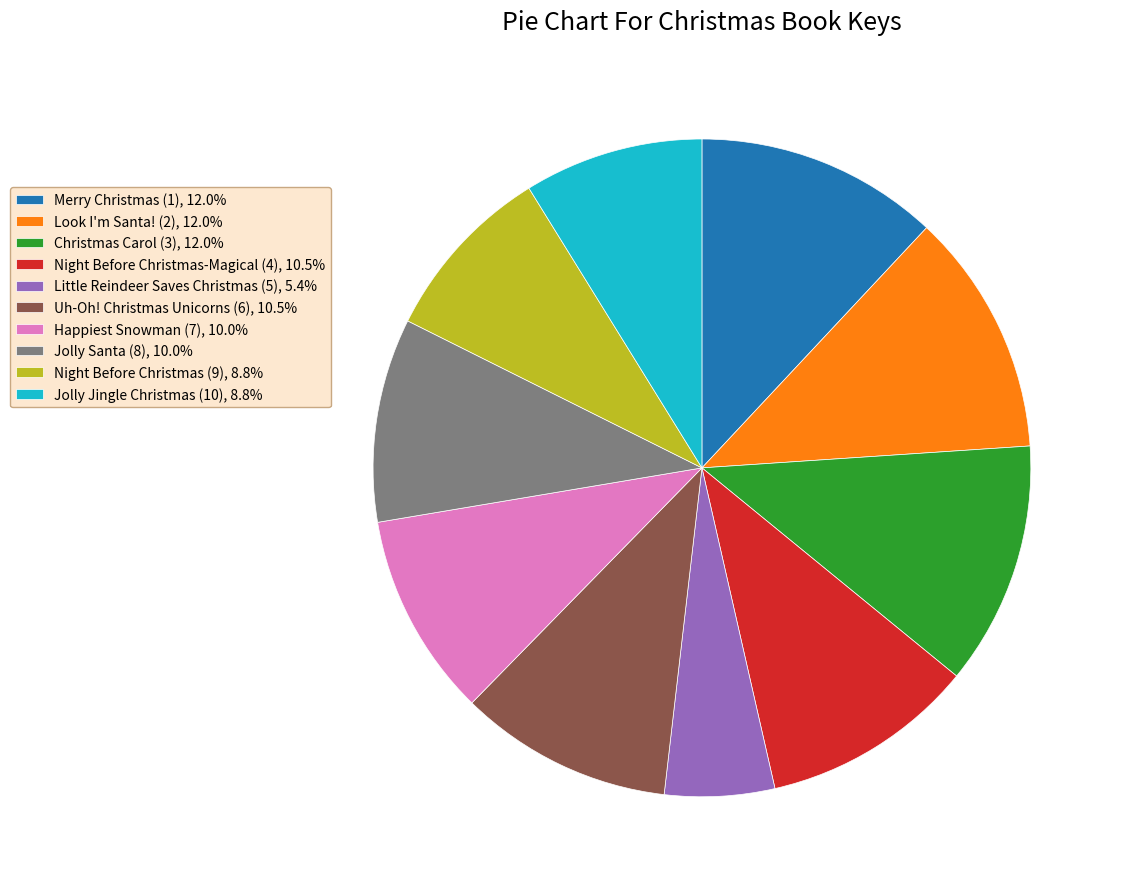

Combined, do Jolly Jingle Christmas (10) and Happiest Snowman (7) account for over 50%?

No